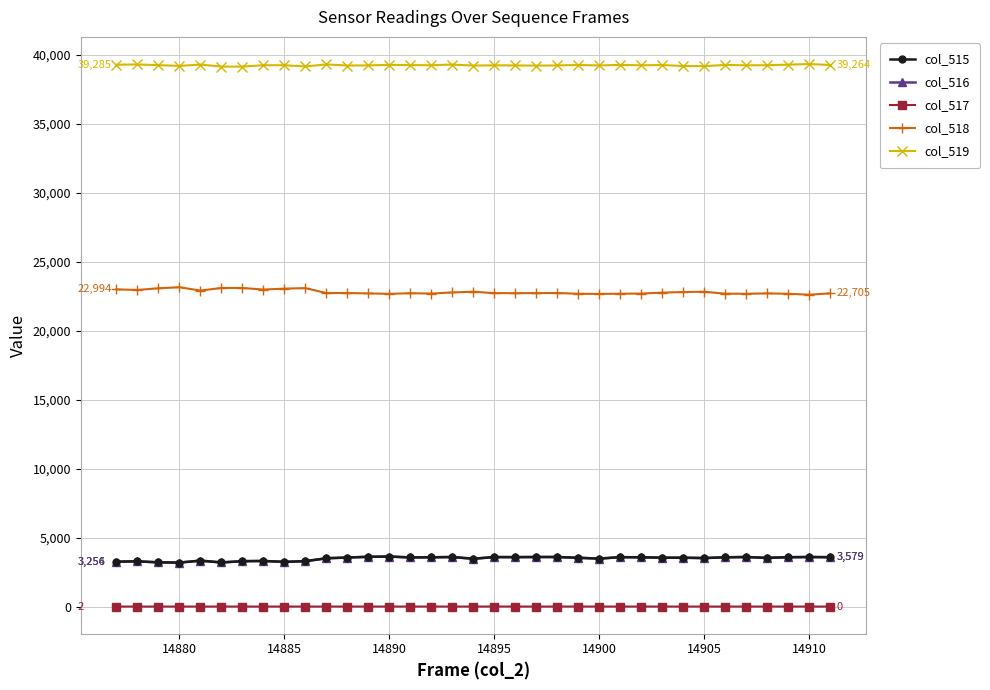

Which series has the largest total across all categories?

col_519